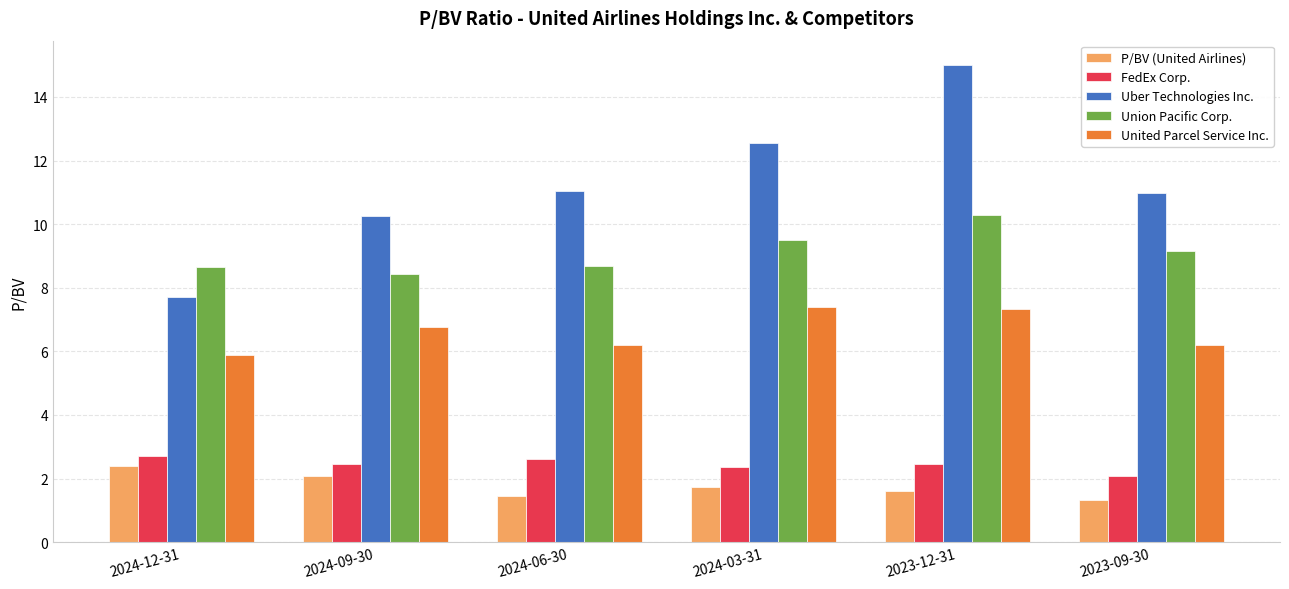

What position from the left is 2024-06-30?

3